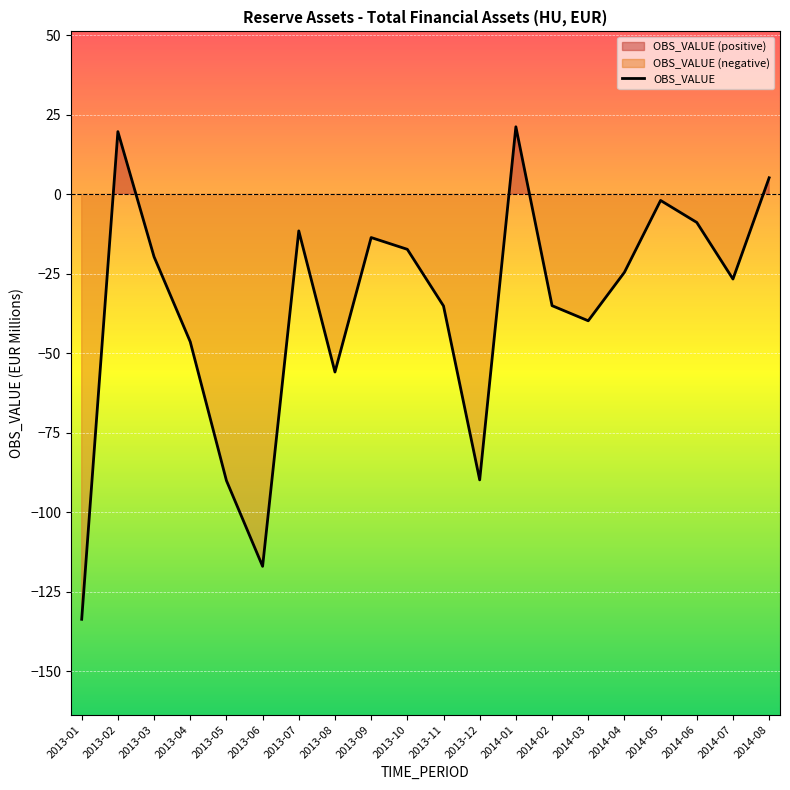

Read the value at 2014-01.

21.2